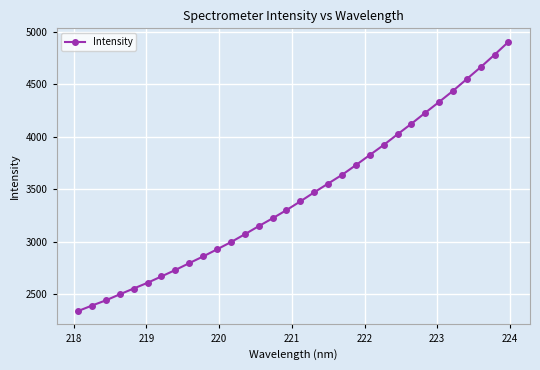

What is the minimum value shown in the chart?

2337.1